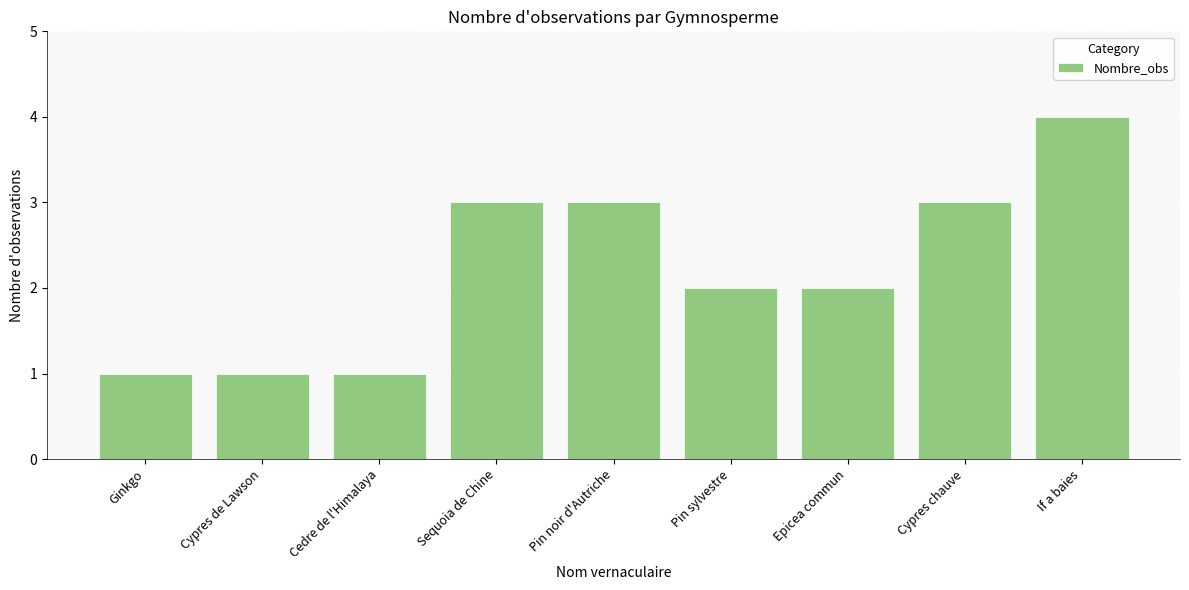

The chart shows a value of 3 at Sequoia de Chine. True or false?

True